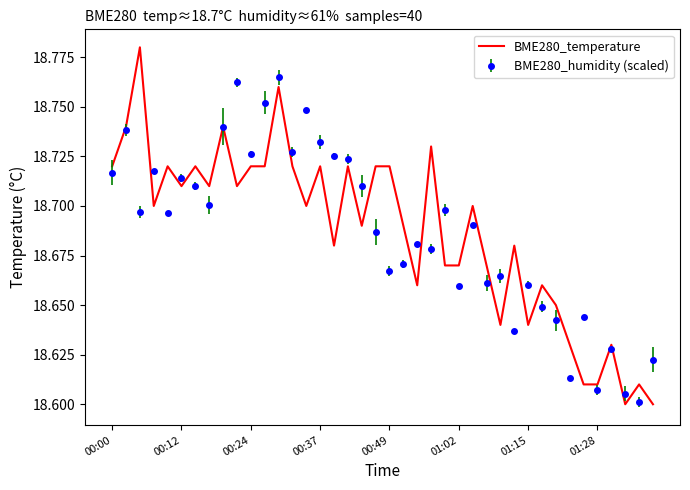

Rank the series by their maximum value, from lowest to highest.

BME280_humidity (scaled), BME280_temperature